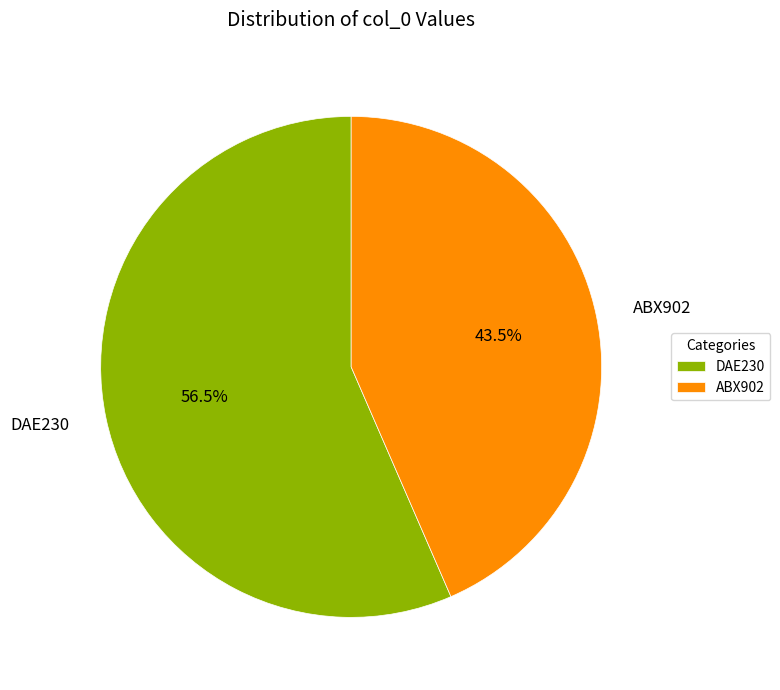

What is the ratio of the value at ABX902 to the value at DAE230?

0.8